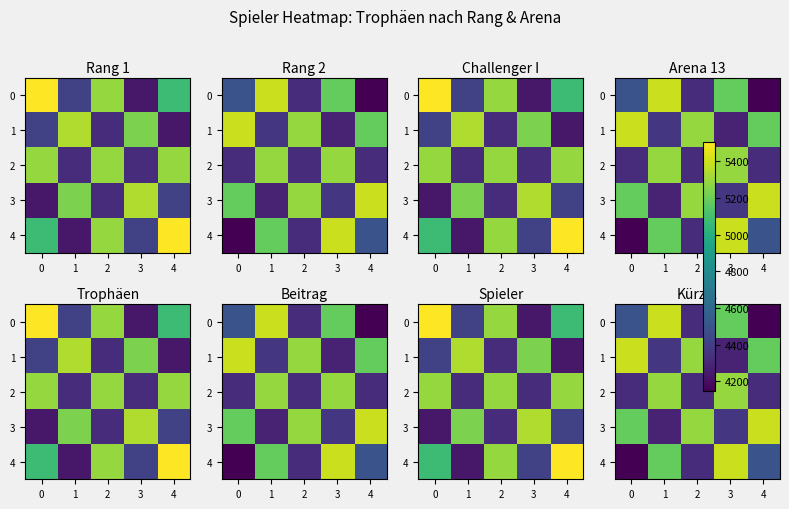

What is the average value of the 0 series?

4710.2